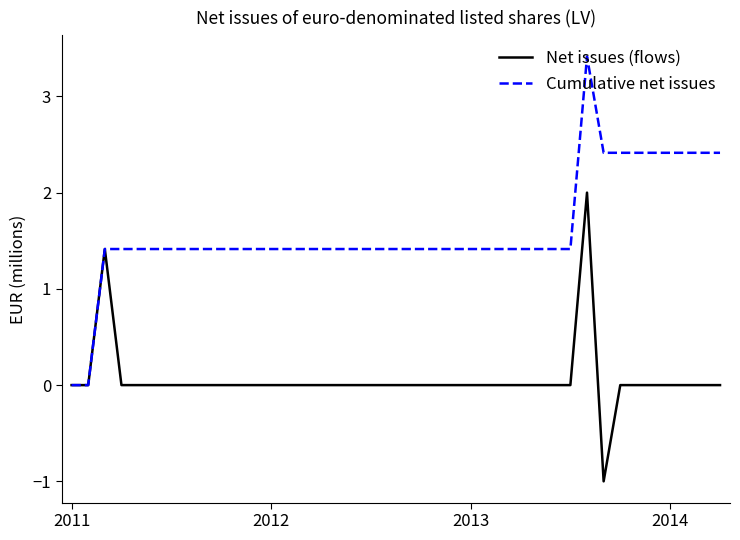

What is the average value of the Net issues (flows) series?

0.1